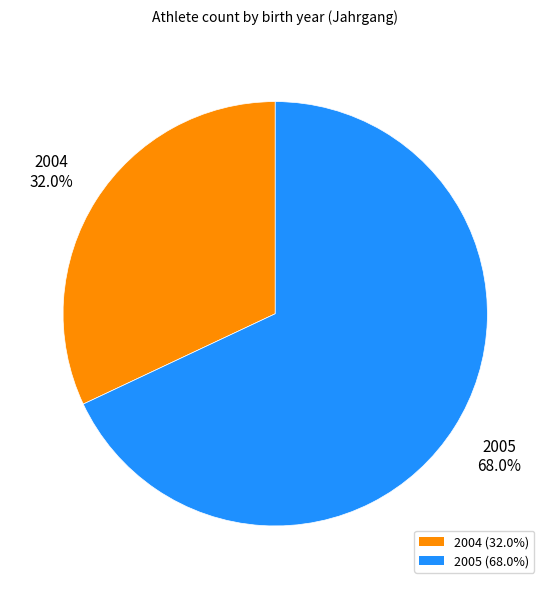

How many slices are in this pie chart?

2